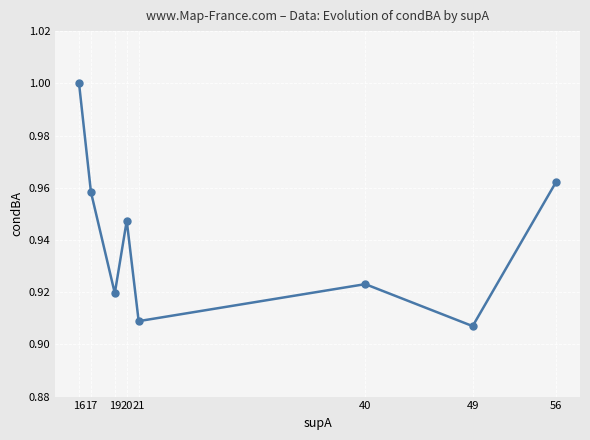

Rank the categories by value from highest to lowest.

16, 56, 17, 20, 40, 19, 21, 49